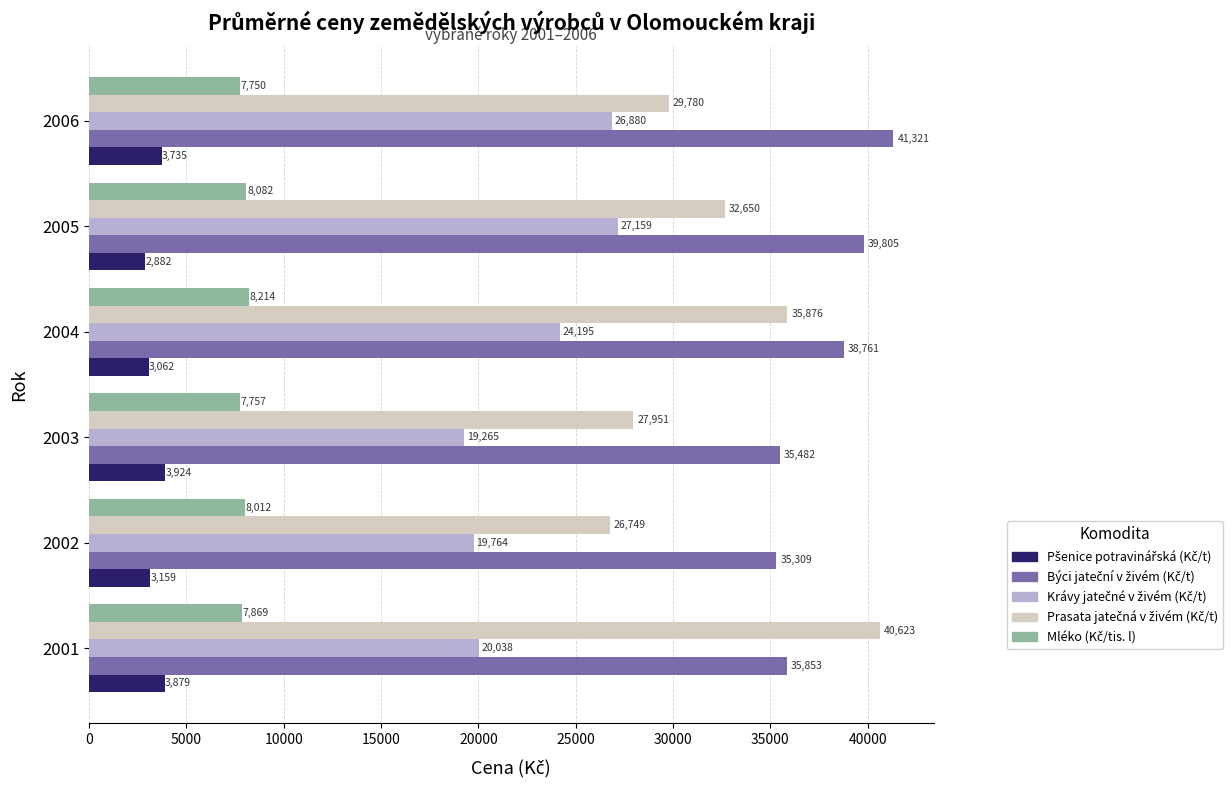

At which category does the chart reach its minimum across all series?

2005